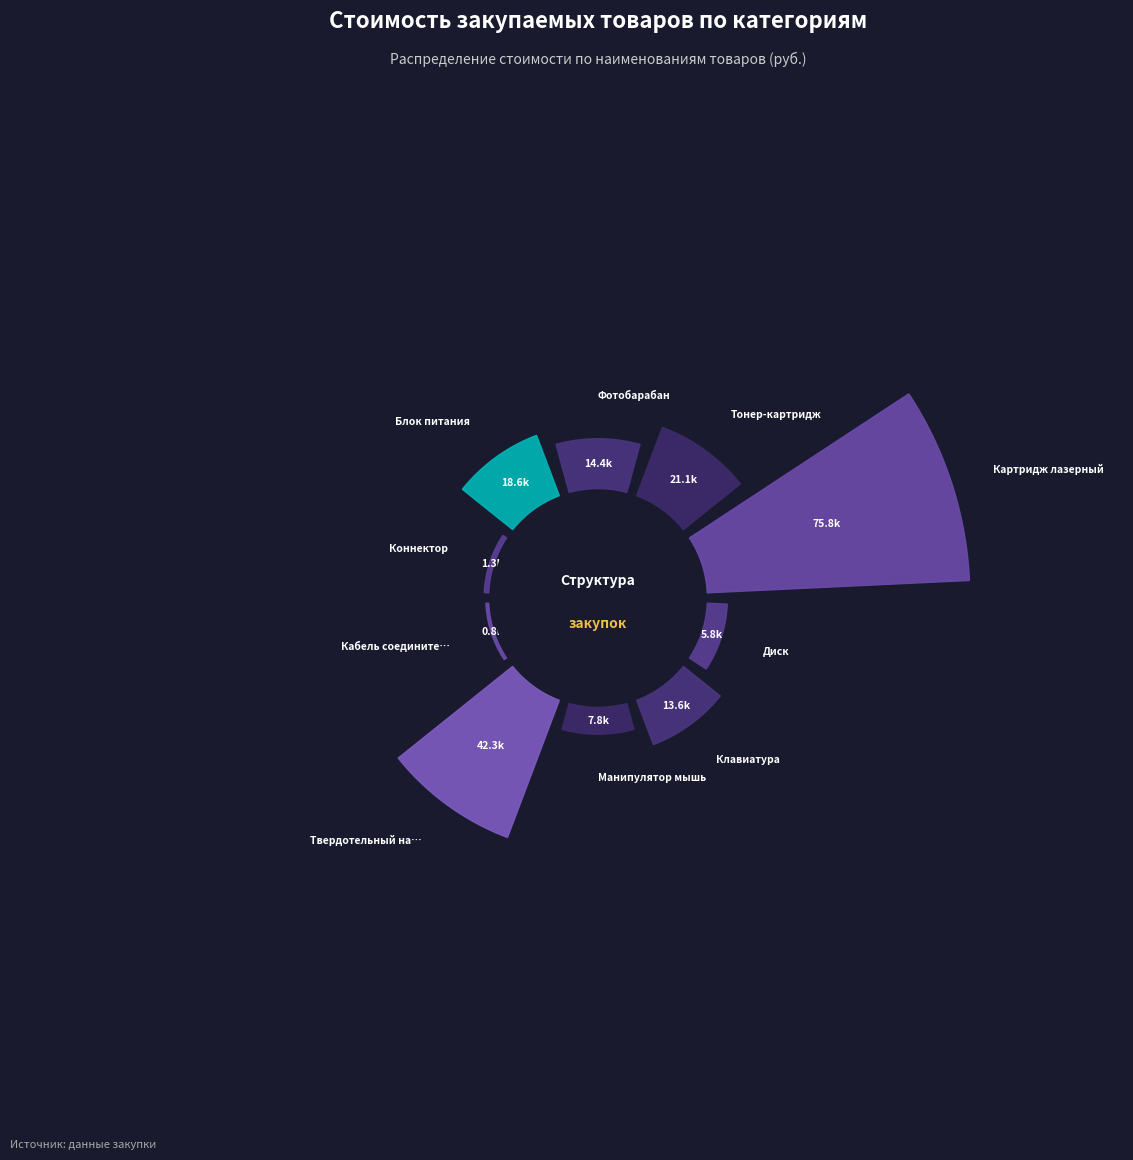

True or false: Картридж лазерный accounts for 38% of the total.

True